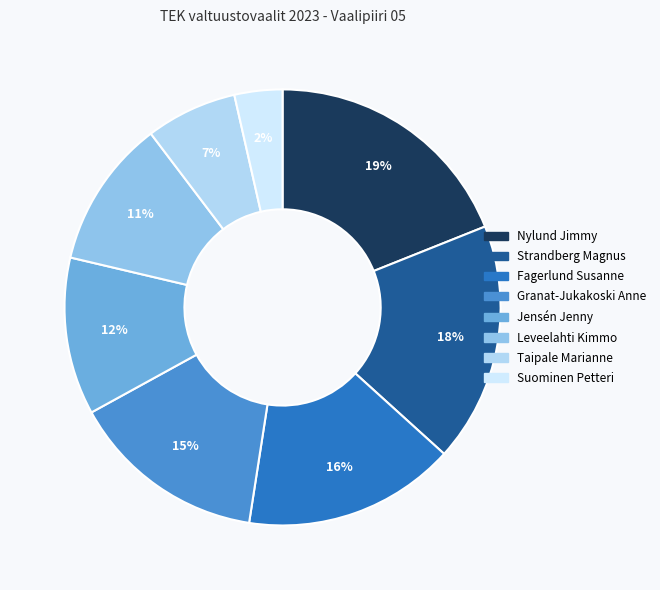

Between Taipale Marianne and Nylund Jimmy, which is larger?

Nylund Jimmy